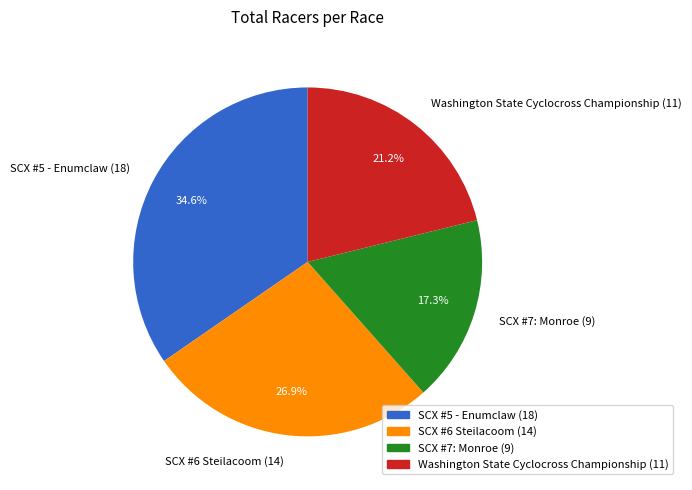

True or false: SCX #7: Monroe accounts for 17% of the total.

True